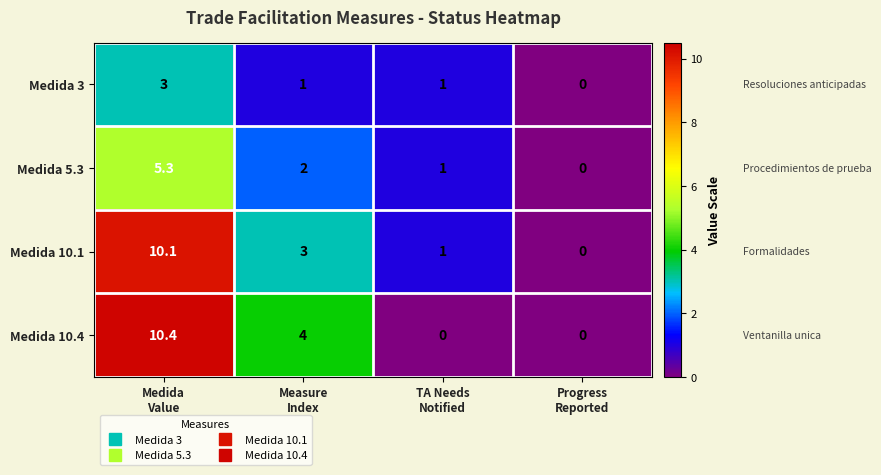

Reading left to right, list all the values displayed in this chart.

Medida 3: 3.0	1.0	1.0	0.0
Medida 5.3: 5.3	2.0	1.0	0.0
Medida 10.1: 10.1	3.0	1.0	0.0
Medida 10.4: 10.4	4.0	0.0	0.0